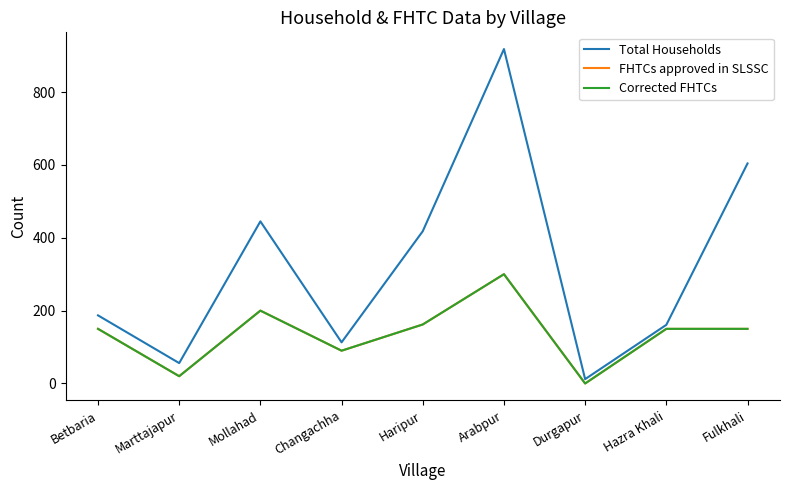

What is the highest value of the Total Households series?

918